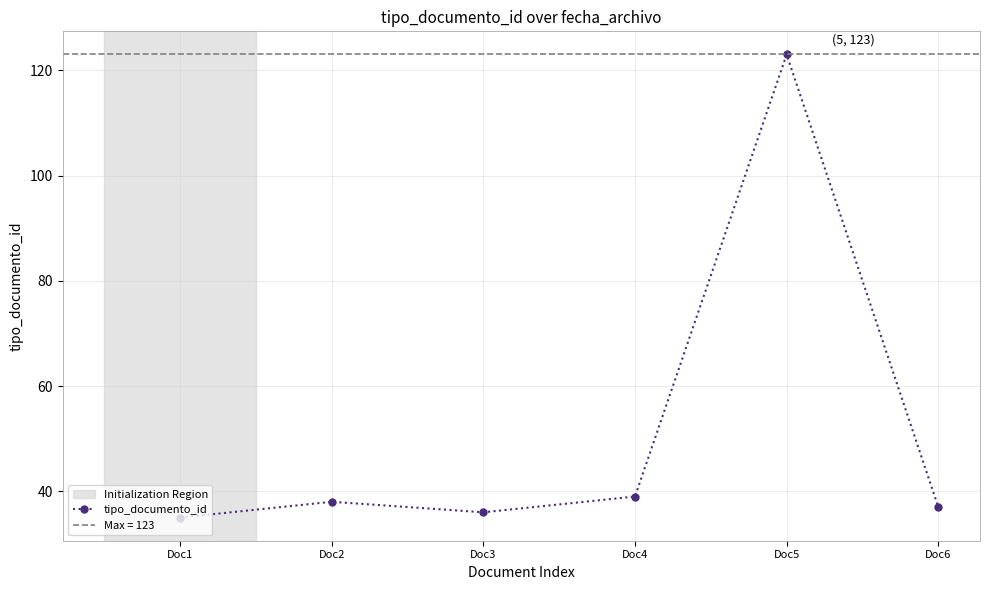

Reading right to left, what are all the values shown in this chart?

37	123	39	36	38	35